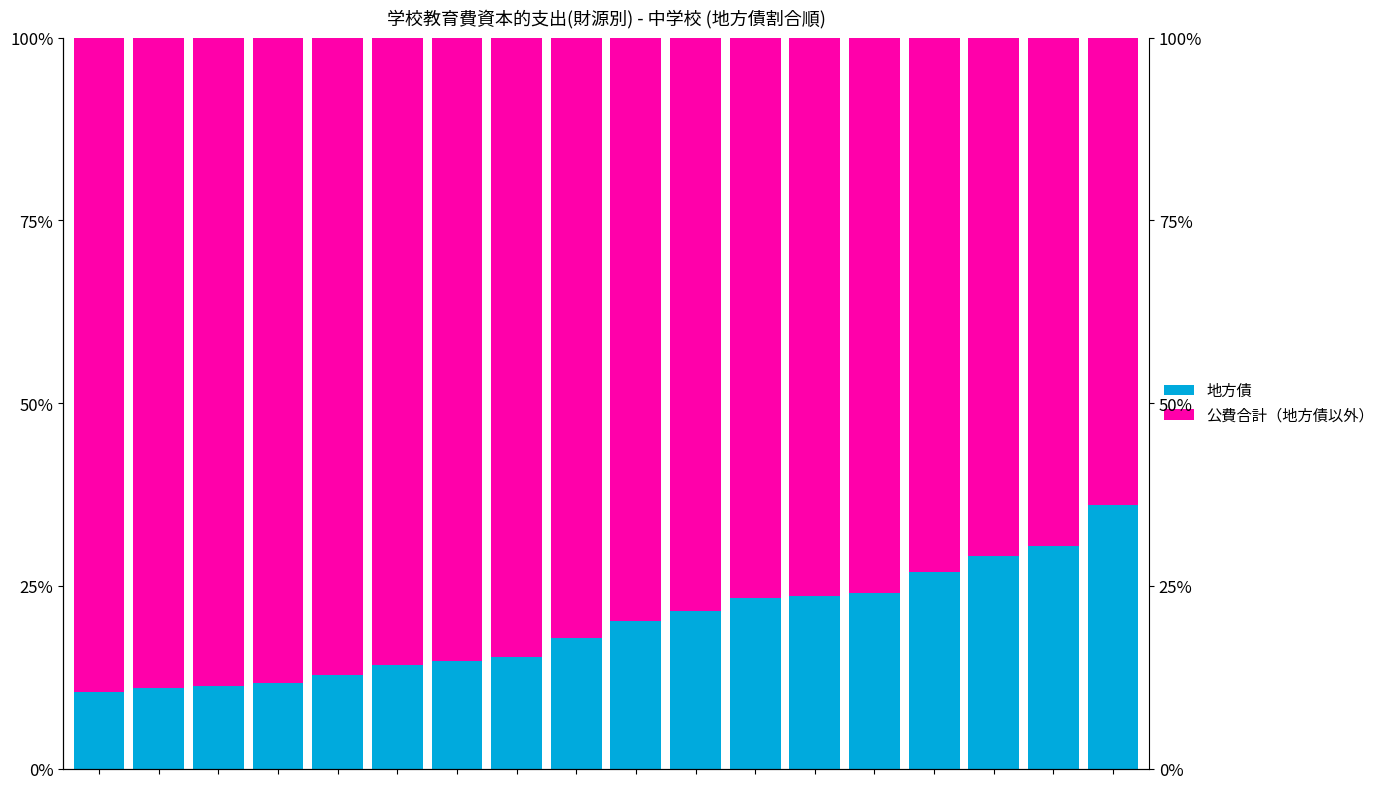

Which series has the largest total across all categories?

公費合計（地方債以外）